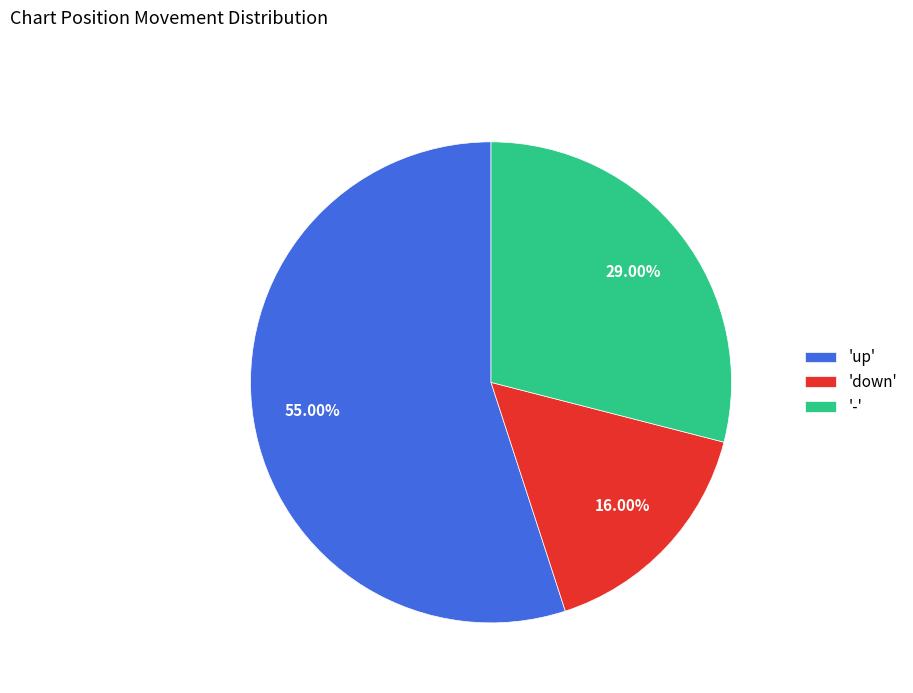

Combined, do 'down' and 'up' account for over 50%?

Yes